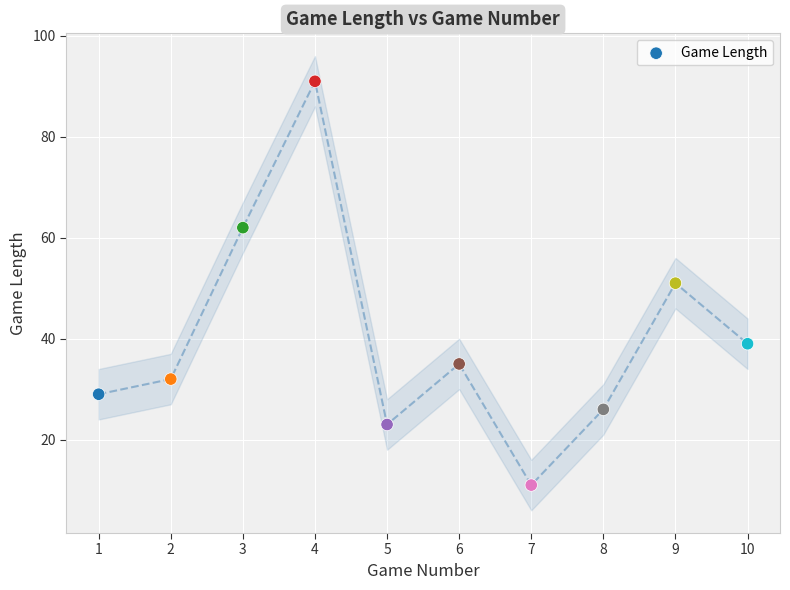

What is the range of Y values (max minus min)?

80